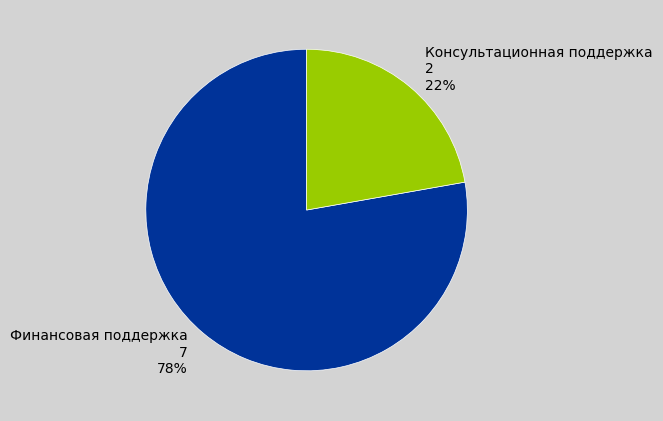

To the nearest percent, what is the average slice percentage?

50%